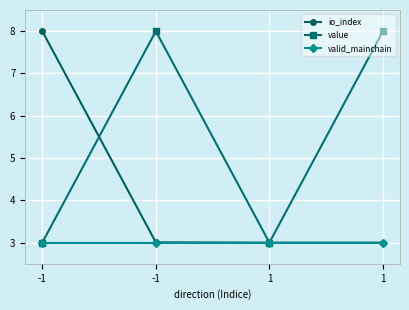

List the labels in order of io_index value, smallest first.

1, 1, -1, -1